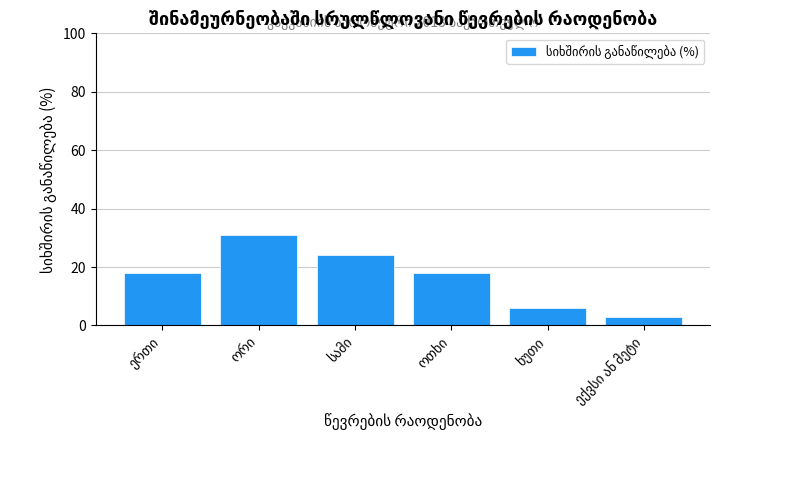

Are the bars horizontal?

No